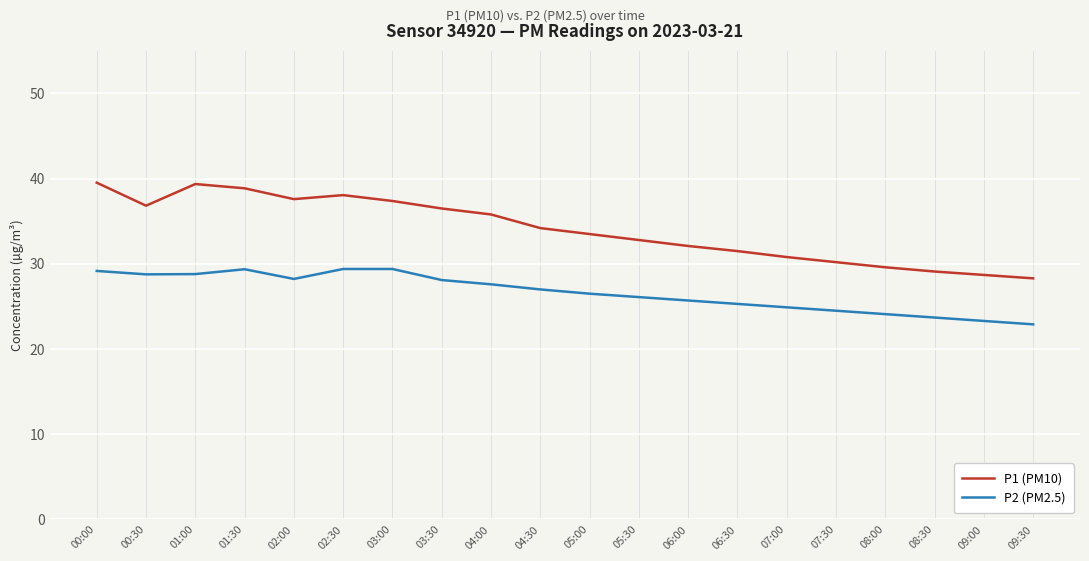

Between 04:00 and 04:30, which series saw the biggest shift?

P1 (PM10)